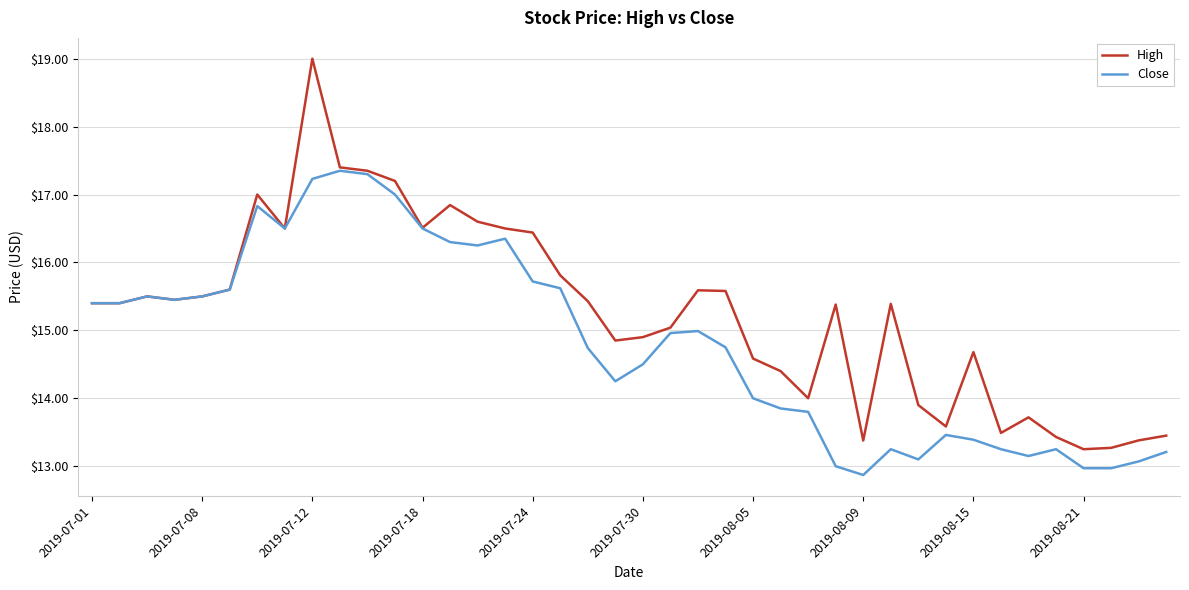

Rank the series by their maximum value, from lowest to highest.

Close, High